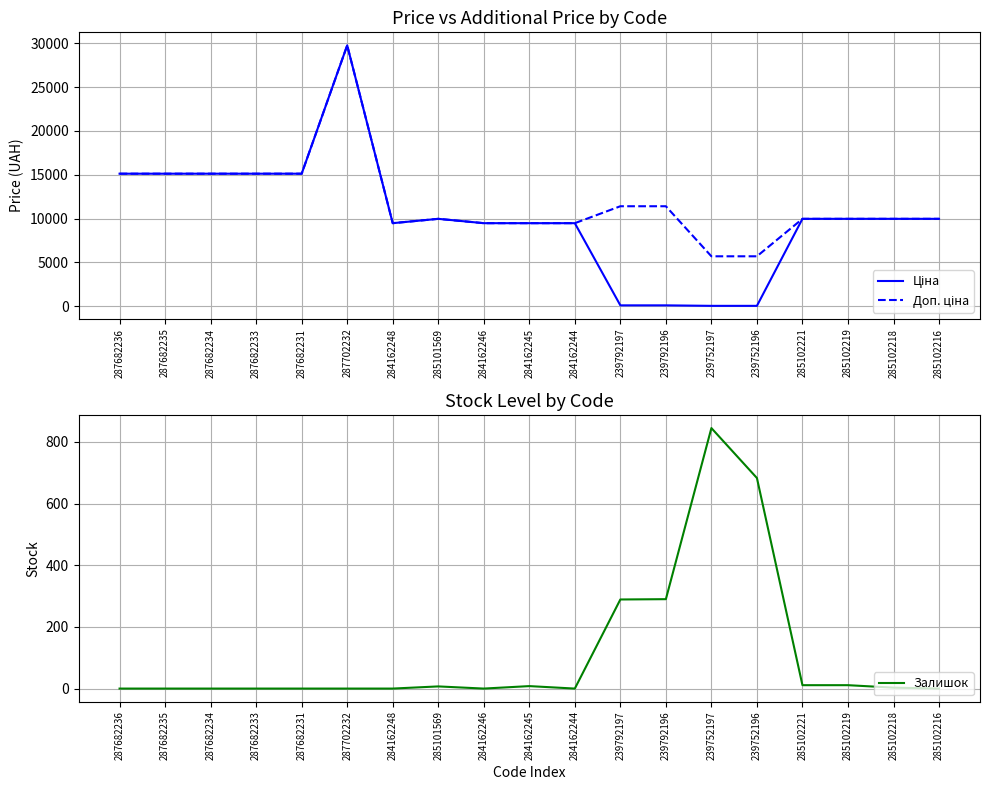

At how many categories does at least one series exceed 20686?

1